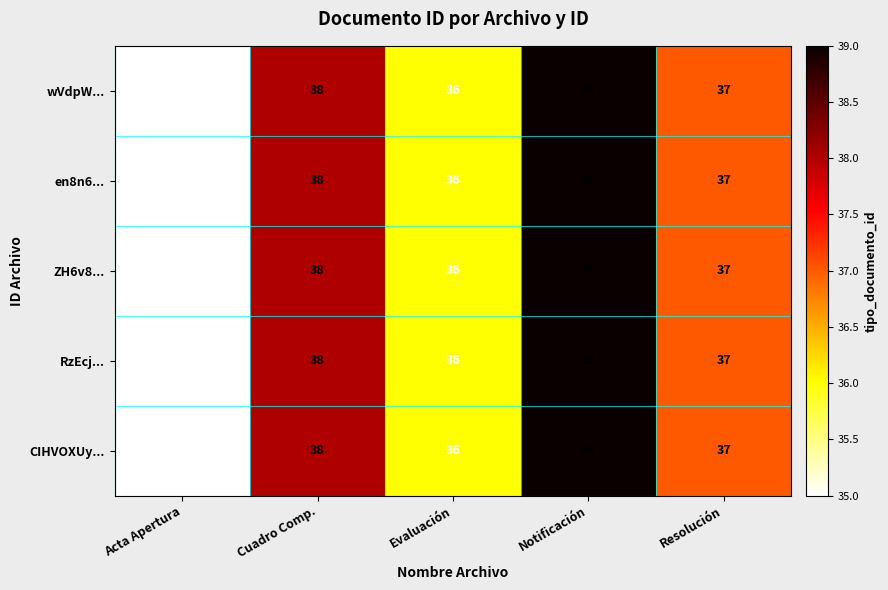

At which category is the sum across all series the highest?

Notificación